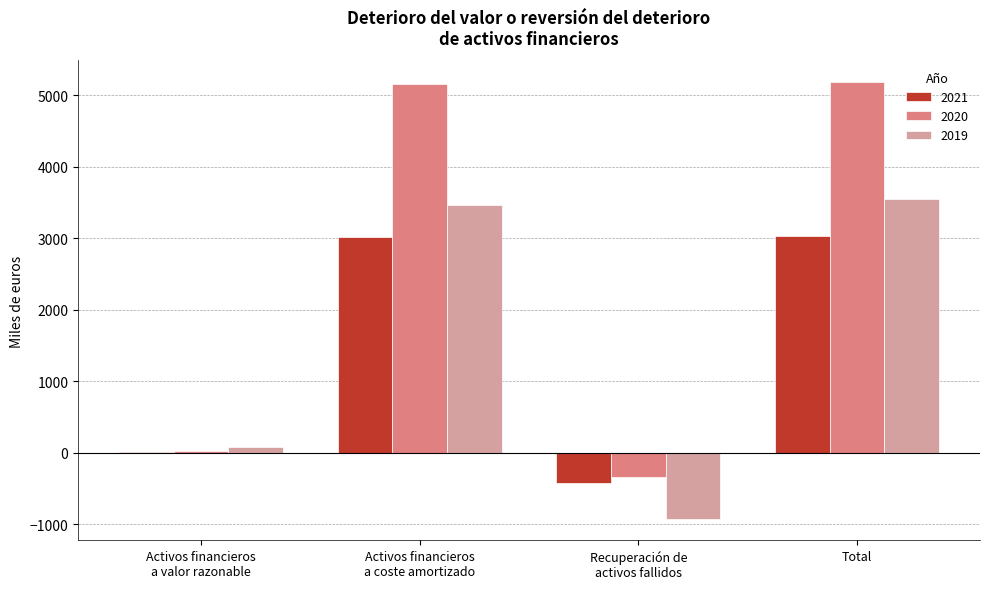

Which series has the largest total across all categories?

2020